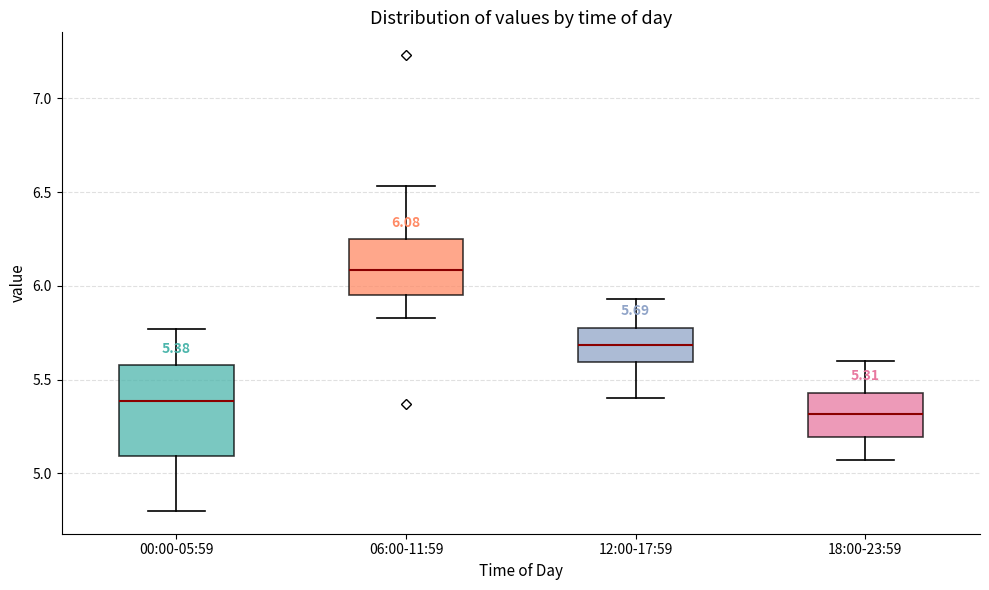

Which box has the highest median line?

06:00-11:59